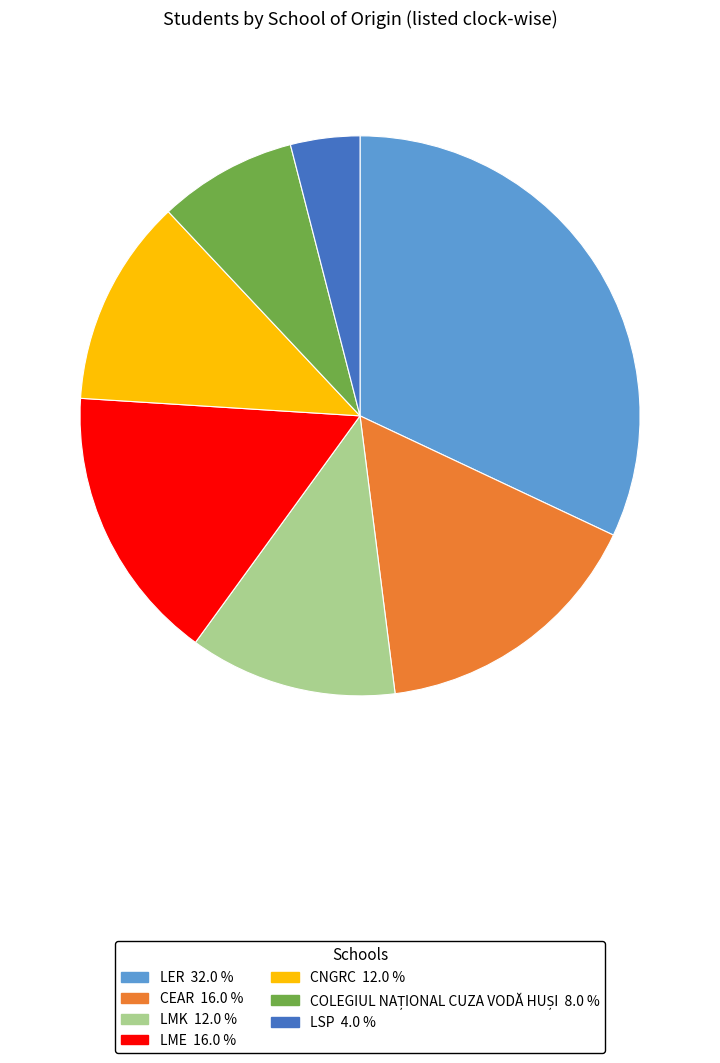

Does CEAR account for over 50% of the chart?

No